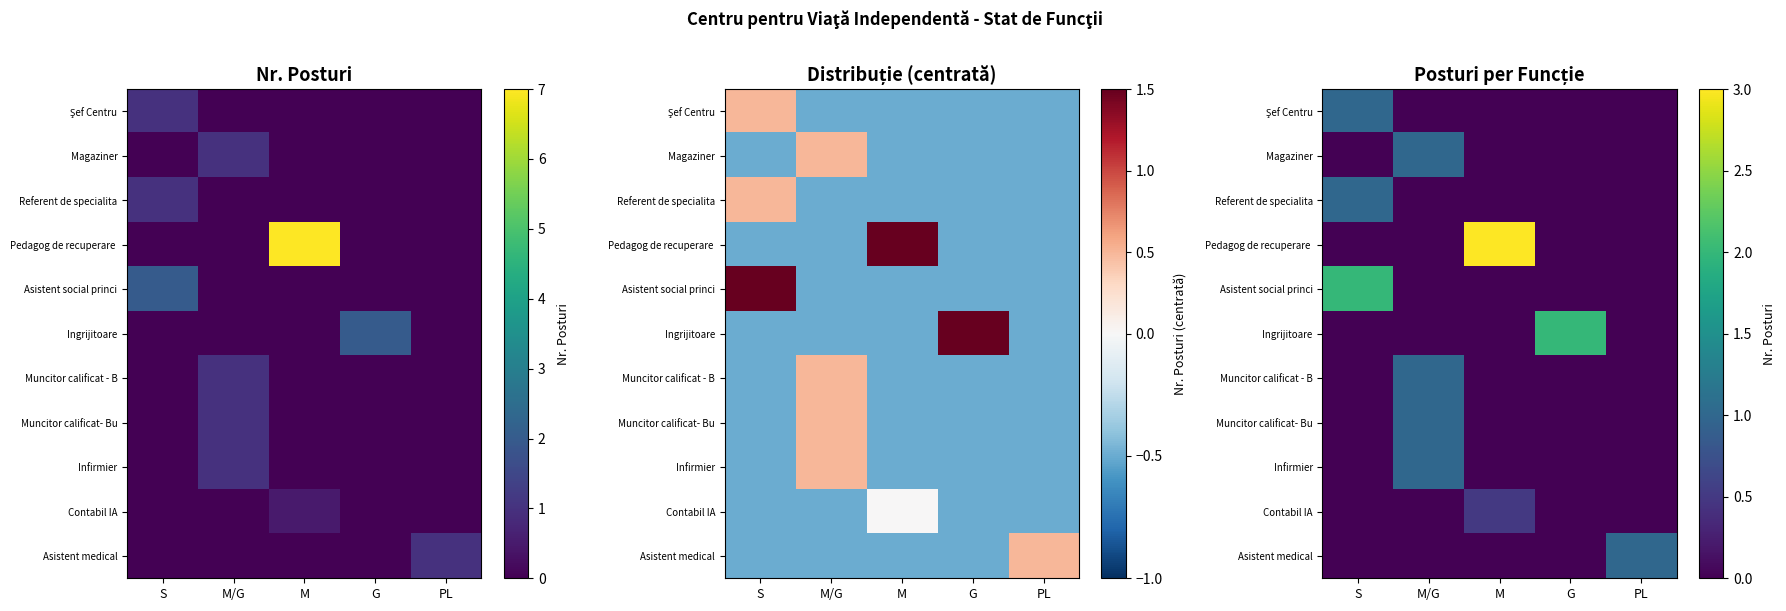

What is the difference between the Magaziner values at M and M/G?

1.0